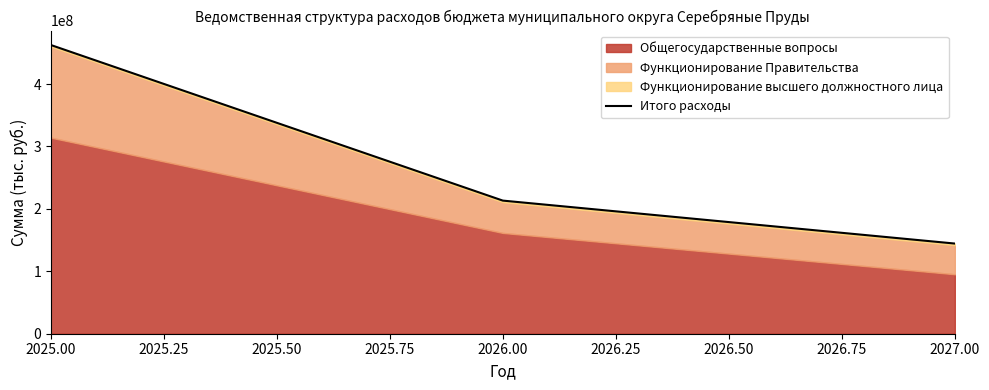

At which label does the data first exceed 213238886?

2025.00